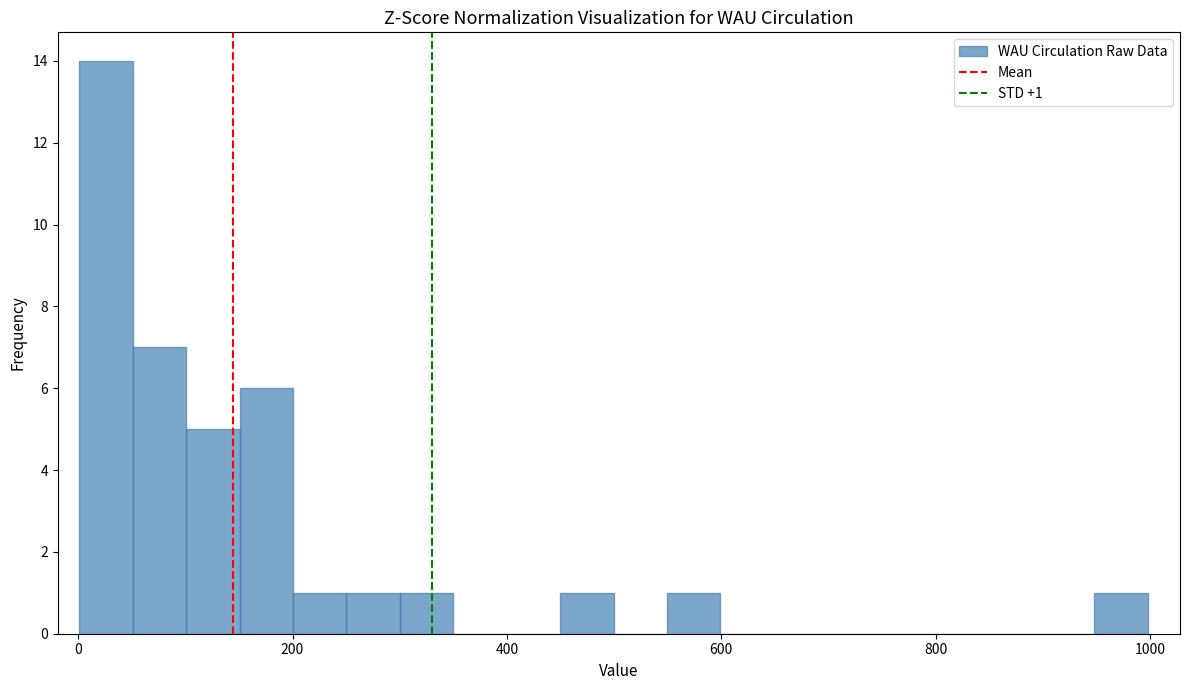

Read against the x-axis, roughly where is the centre of the tallest bar?

20